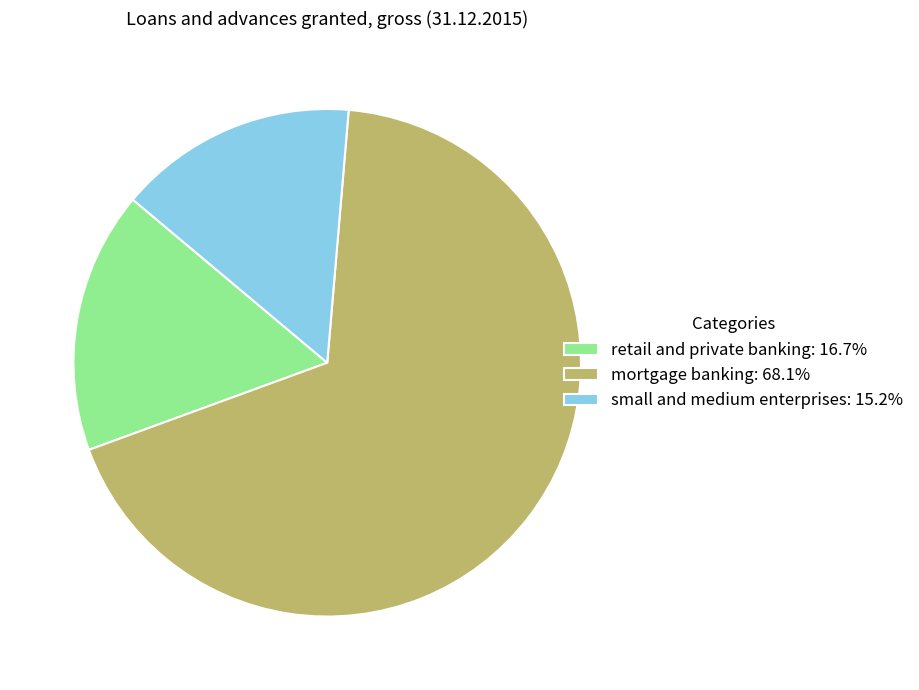

Which slice is the largest?

mortgage banking